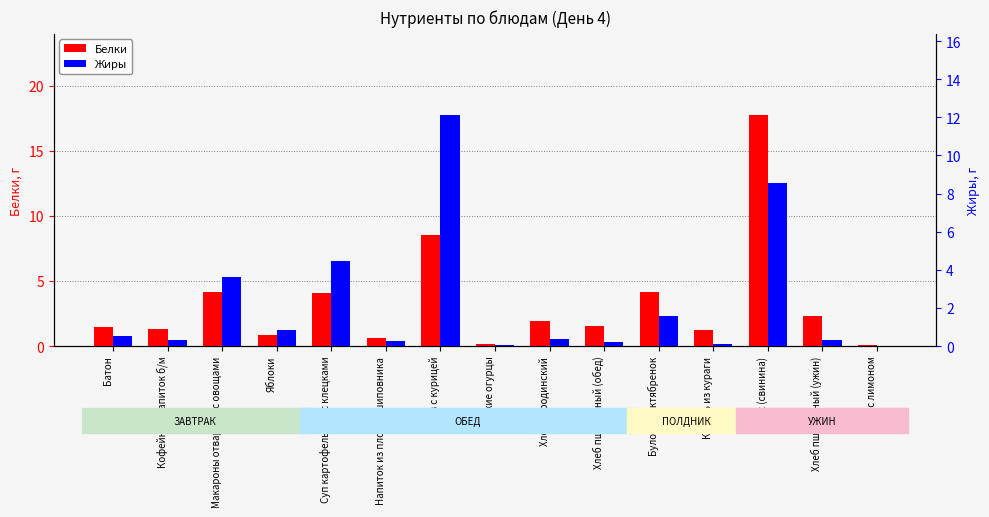

Reading left to right, what are all the values shown in this chart?

Белки: Батон=1.4	Кофейный напиток б/м=1.3	Макароны отварные с овощами=4.2	Яблоки=0.8	Суп картофельный с клецками=4.1	Напиток из плодов шиповника=0.6	Плов с курицей=8.5	Свежие огурцы=0.2	Хлеб бородинский=1.9	Хлеб пшеничный (обед)=1.5	Булочка Октябренок=4.2	Кисель из кураги=1.2	Бигус (свинина)=17.8	Хлеб пшеничный (ужин)=2.3	Чай с лимоном=0.1
Жиры: Батон=0.6	Кофейный напиток б/м=0.3	Макароны отварные с овощами=3.6	Яблоки=0.8	Суп картофельный с клецками=4.5	Напиток из плодов шиповника=0.2	Плов с курицей=12.1	Свежие огурцы=0.0	Хлеб бородинский=0.3	Хлеб пшеничный (обед)=0.2	Булочка Октябренок=1.6	Кисель из кураги=0.1	Бигус (свинина)=8.6	Хлеб пшеничный (ужин)=0.3	Чай с лимоном=0.0